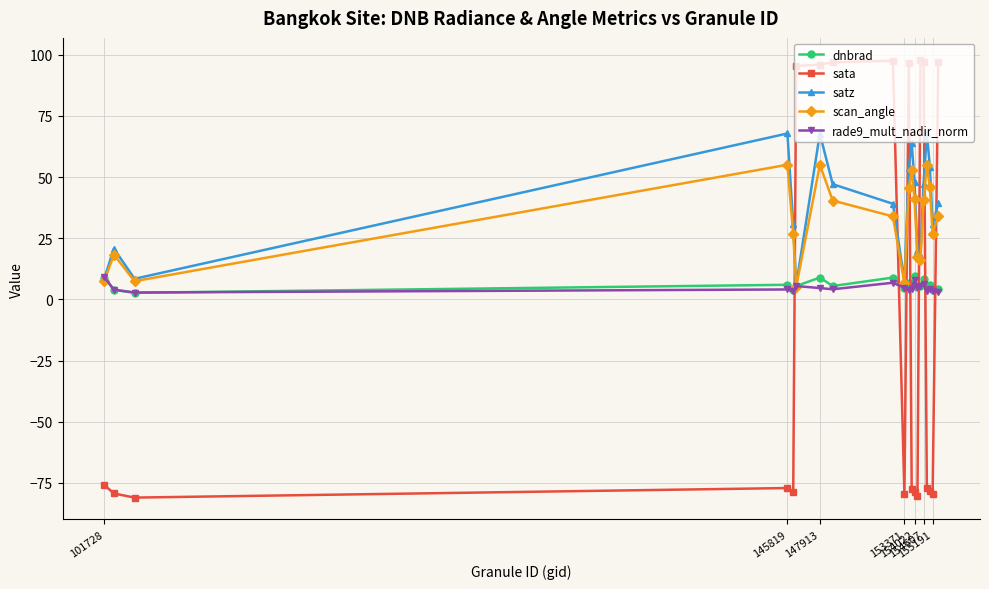

True or false: satz has more than 1 interior local peaks.

True